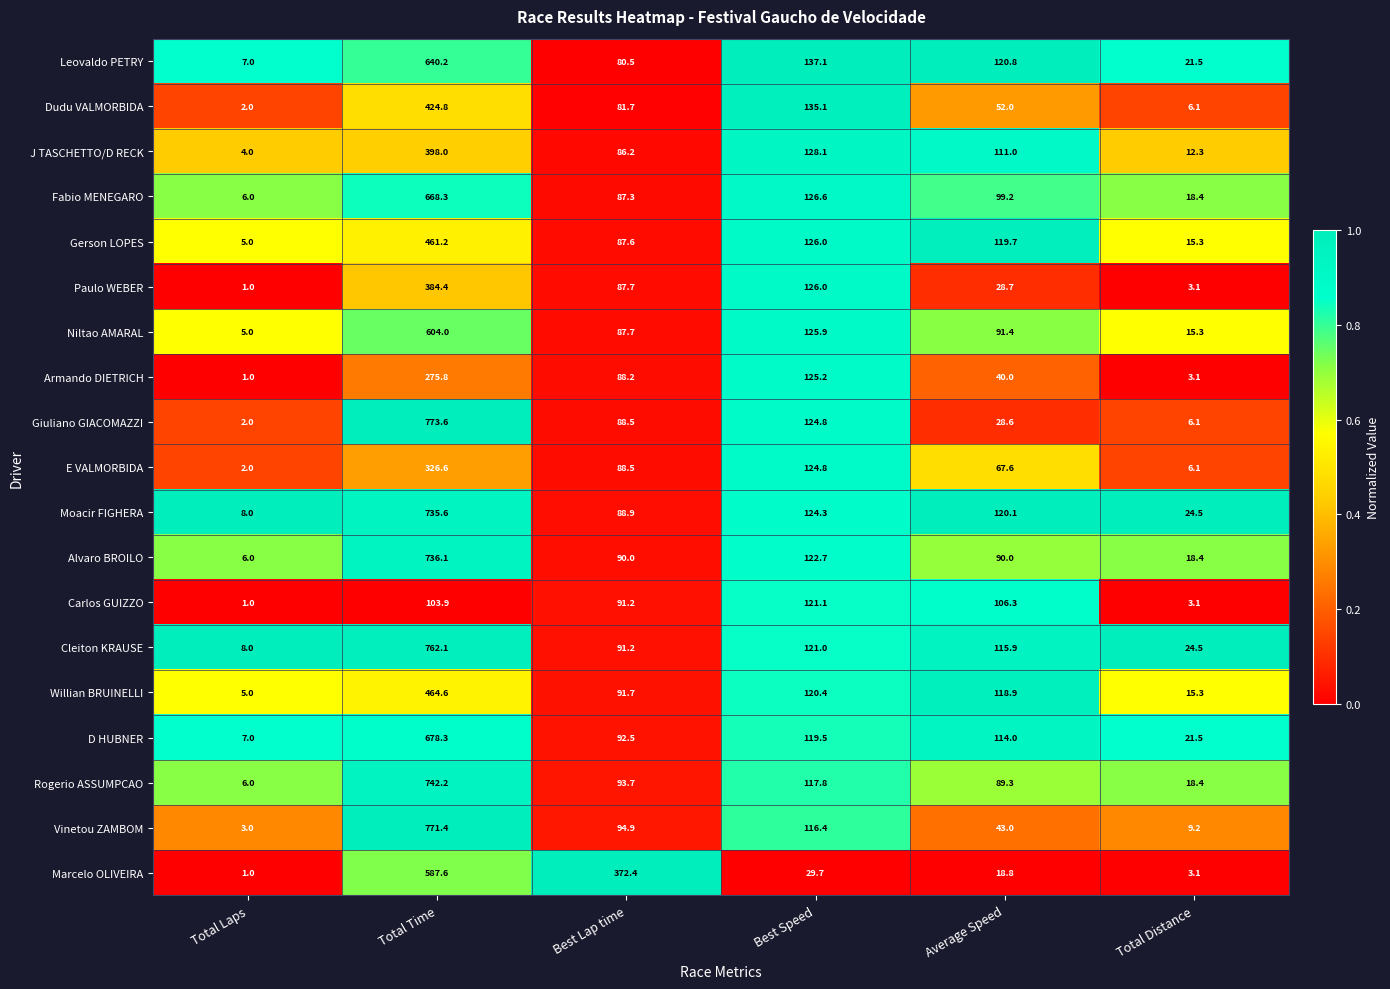

What is the spread (max minus min) of values at Average Speed?

102.0